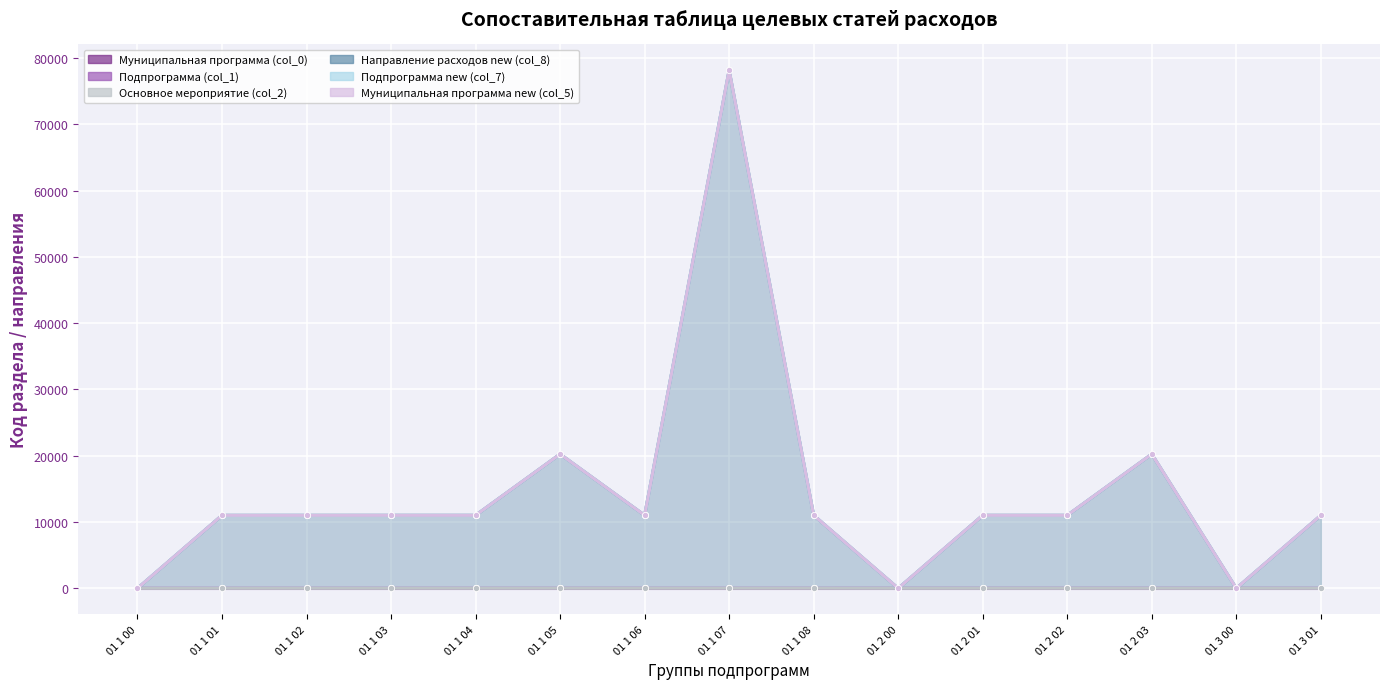

List the labels in order of Подпрограмма new (col_7) value, largest first.

01 3 00, 01 3 01, 01 2 00, 01 2 01, 01 2 02, 01 2 03, 01 1 00, 01 1 01, 01 1 02, 01 1 03, 01 1 04, 01 1 05, 01 1 06, 01 1 07, 01 1 08